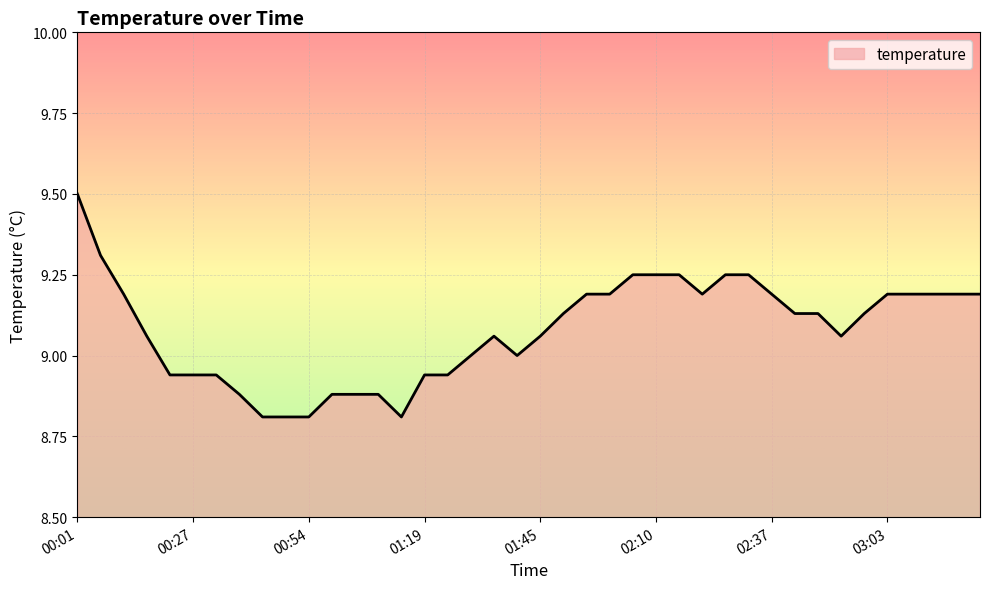

What is the difference between the maximum and minimum values?

0.7